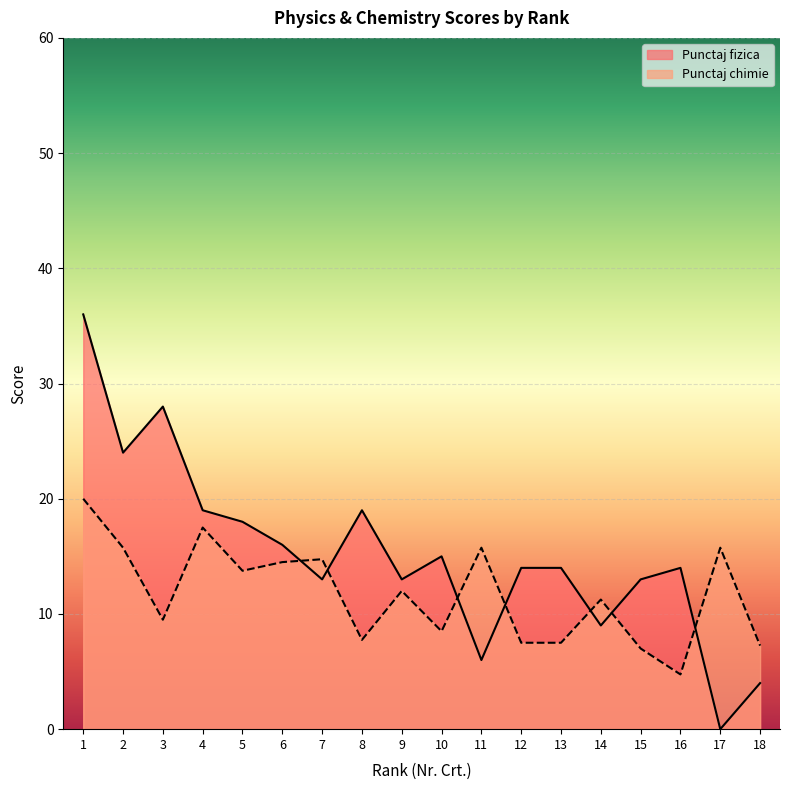

At which category is the sum across all series the highest?

1